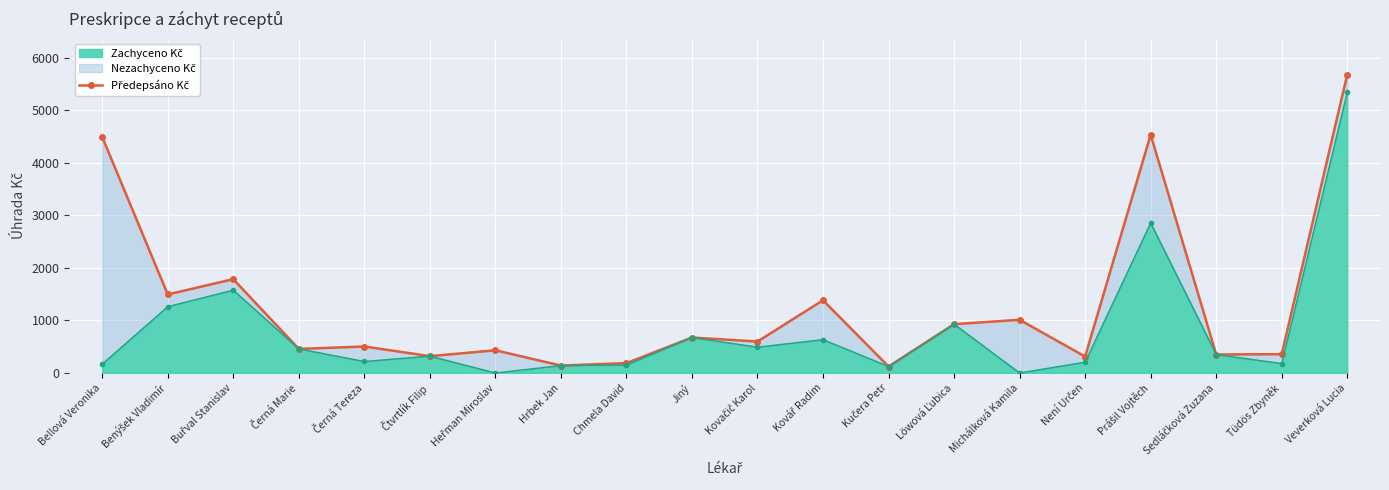

Which has a higher value, Bellová Veronika or Benýšek Vladimír?

Bellová Veronika